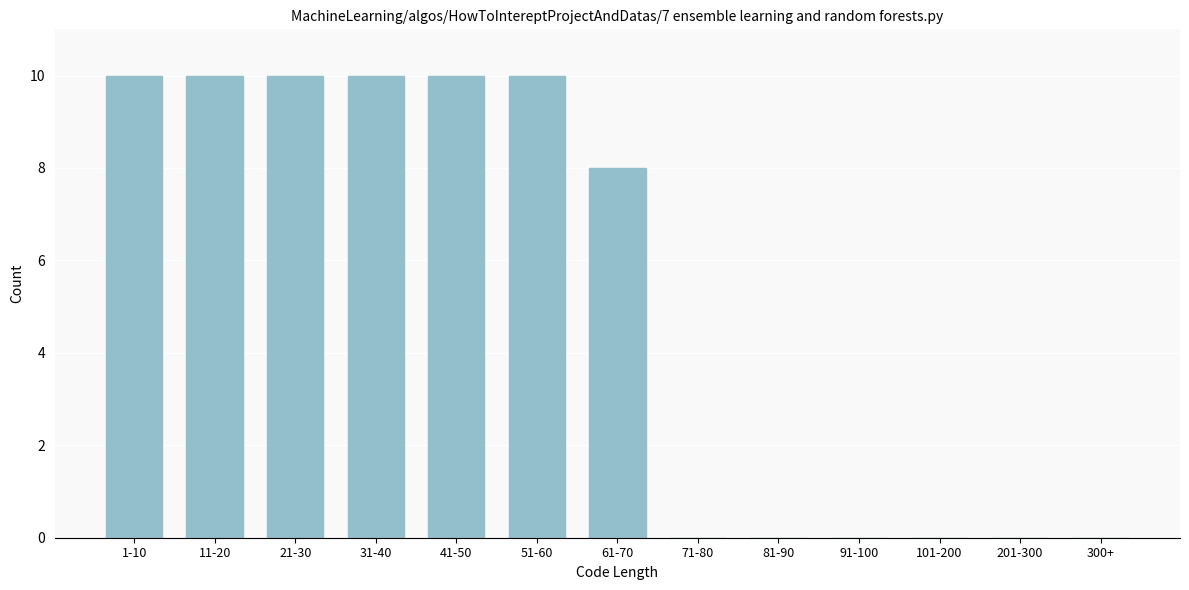

Reading left to right, what are all the values shown in this chart?

1-10=10	11-20=10	21-30=10	31-40=10	41-50=10	51-60=10	61-70=8	71-80=0	81-90=0	91-100=0	101-200=0	201-300=0	300+=0